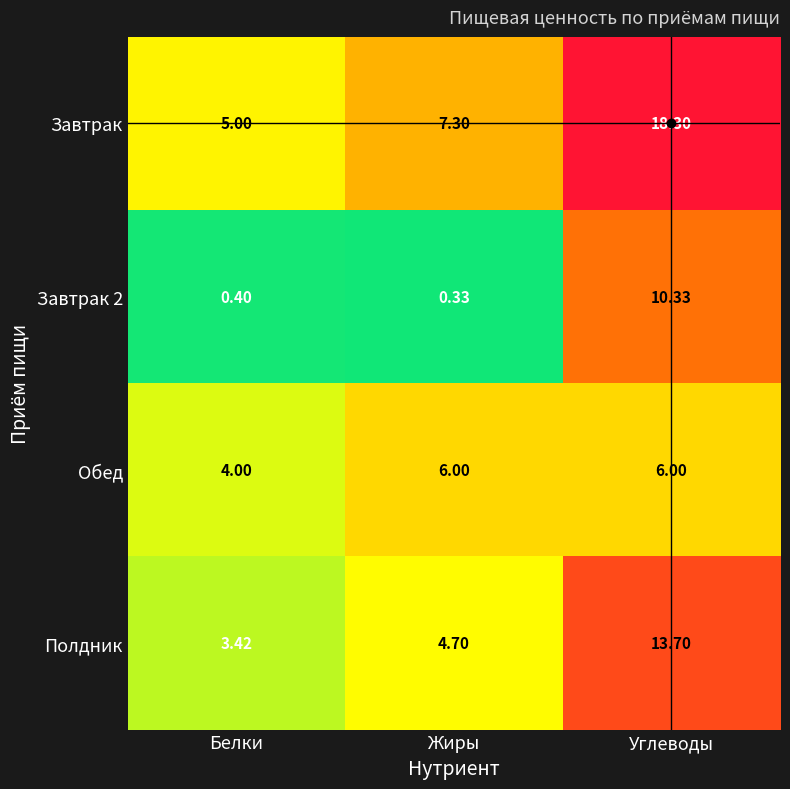

Which series changed the most between Белки and Жиры?

Завтрак